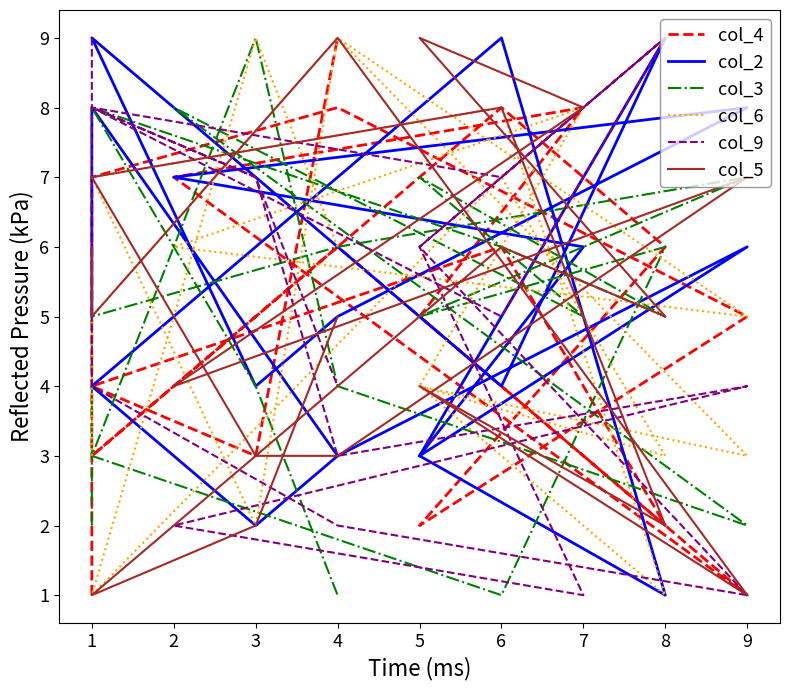

What is the greatest value displayed?

9